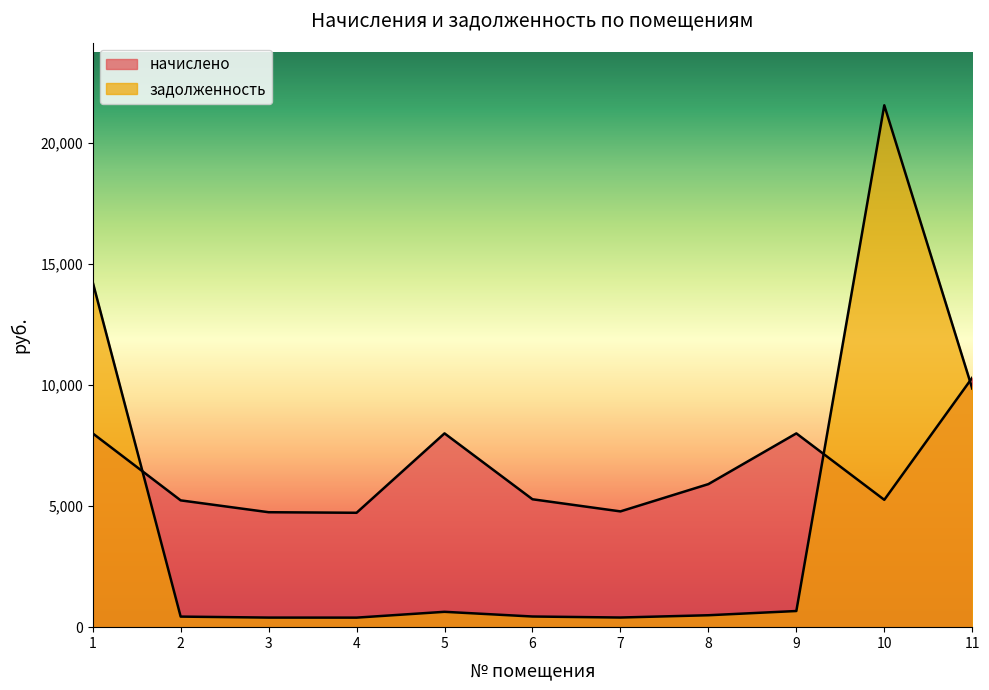

How many series are shown in this chart?

2